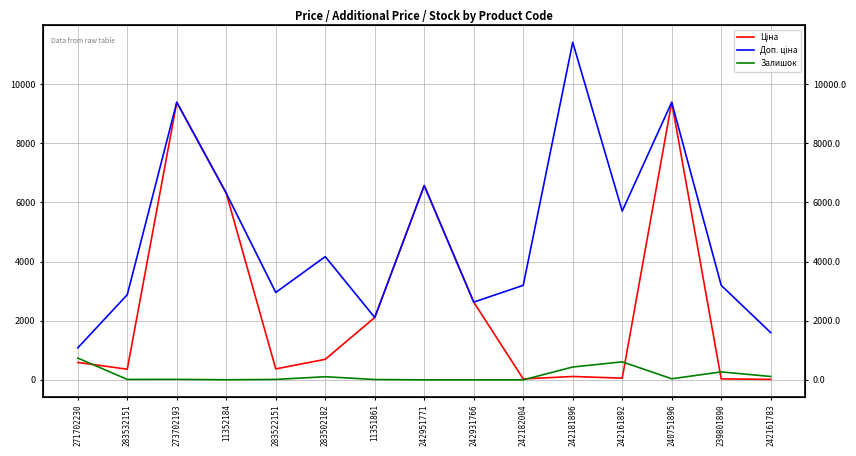

What is the label of the 5th point from the right?

242181896